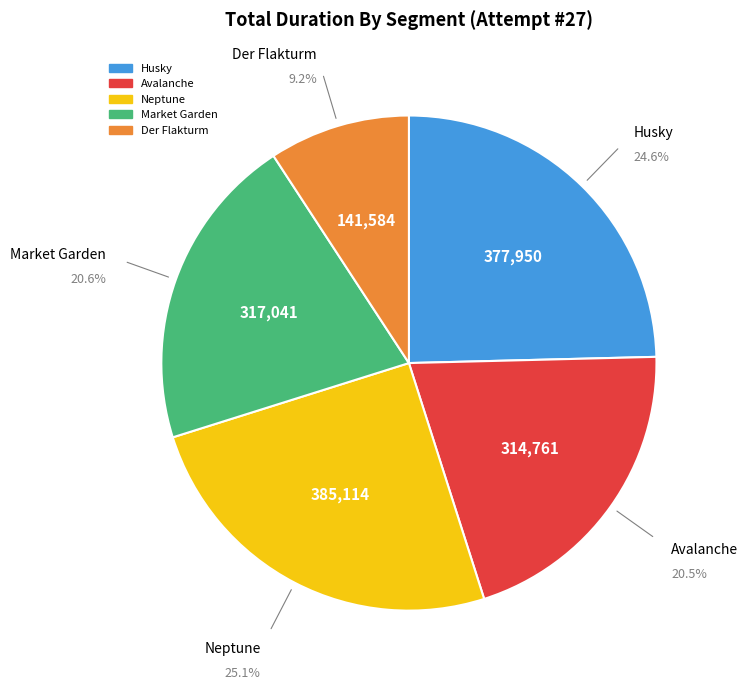

What is the total percentage of Der Flakturm and Husky?

33.8%